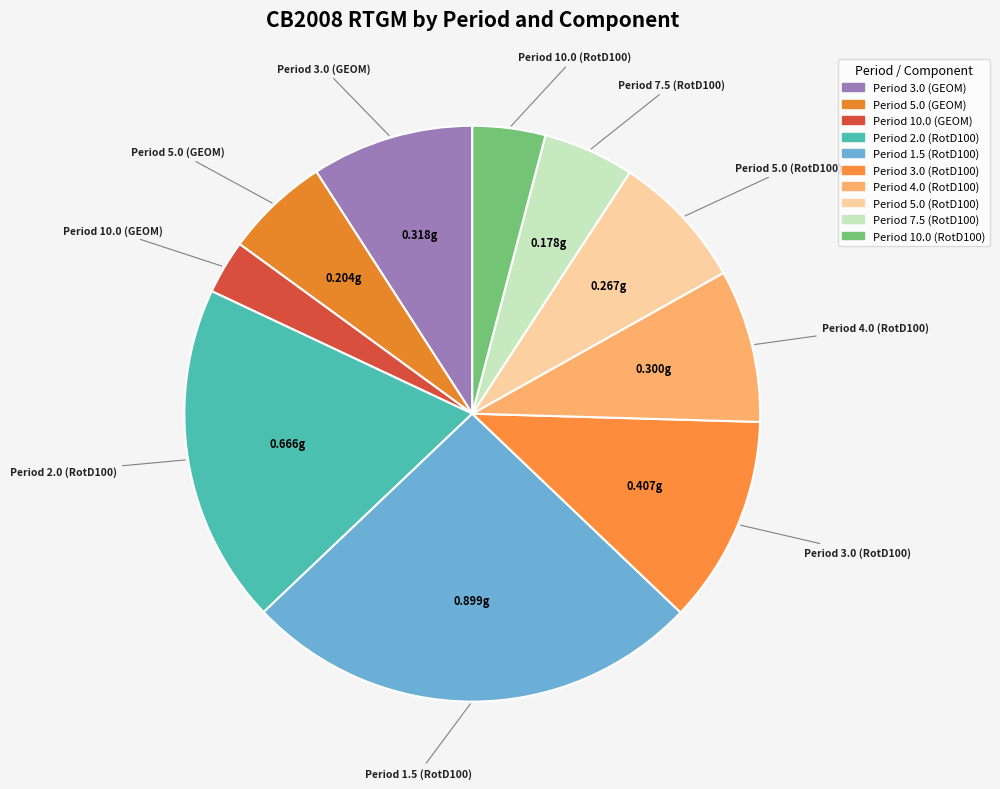

What is the smallest slice in the pie chart?

Period 10.0 (GEOM)